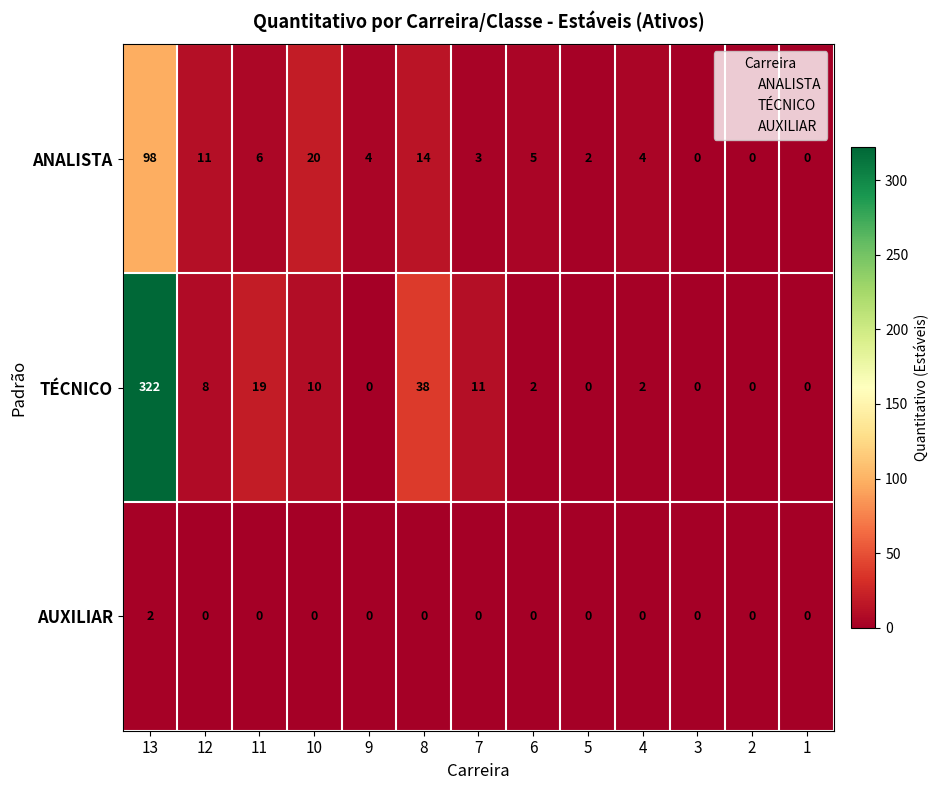

Rank the series at 7 from lowest to highest value.

AUXILIAR, ANALISTA, TÉCNICO